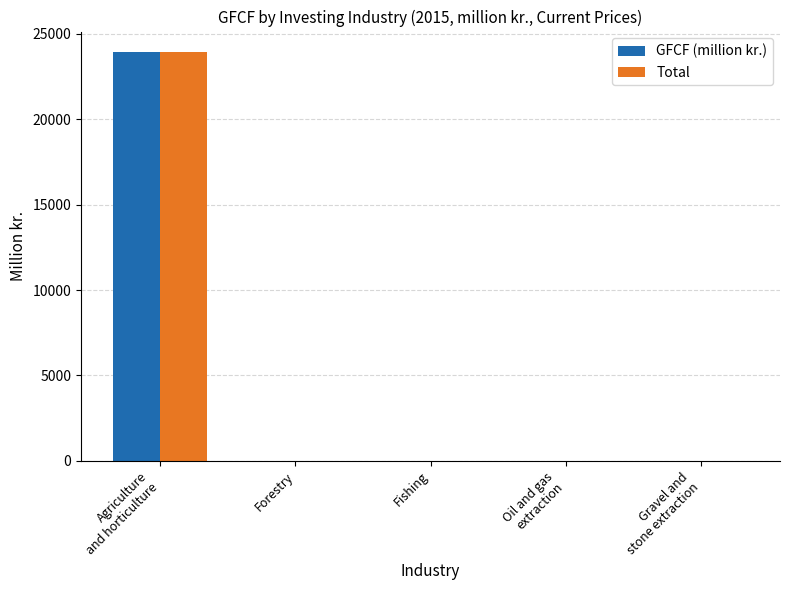

Reading left to right, what are all the values shown in this chart?

GFCF (million kr.): Agriculture
and horticulture=23933.6	Forestry=0.0	Fishing=0.0	Oil and gas
extraction=0.0	Gravel and
stone extraction=0.0
Total: Agriculture
and horticulture=23933.6	Forestry=0.0	Fishing=0.0	Oil and gas
extraction=0.0	Gravel and
stone extraction=0.0